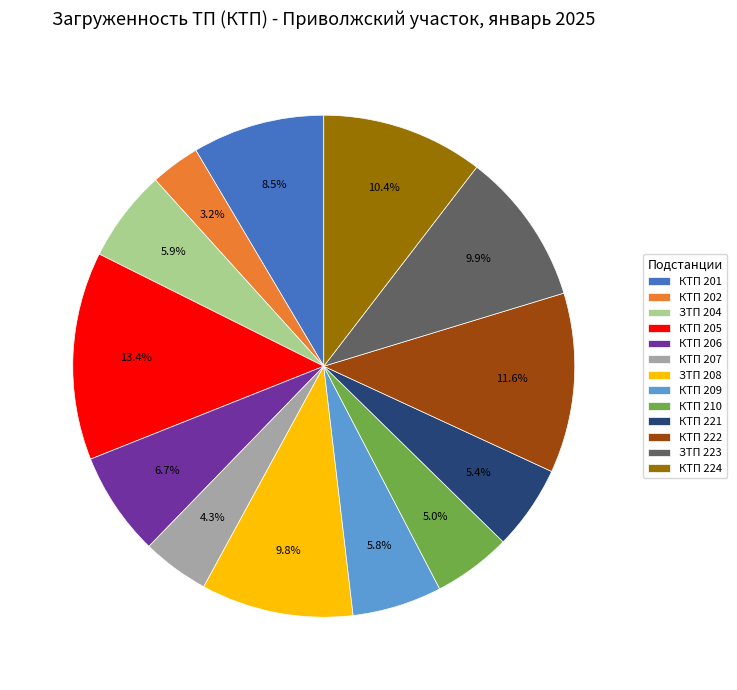

What portion of the pie excludes КТП 205?

86.6%